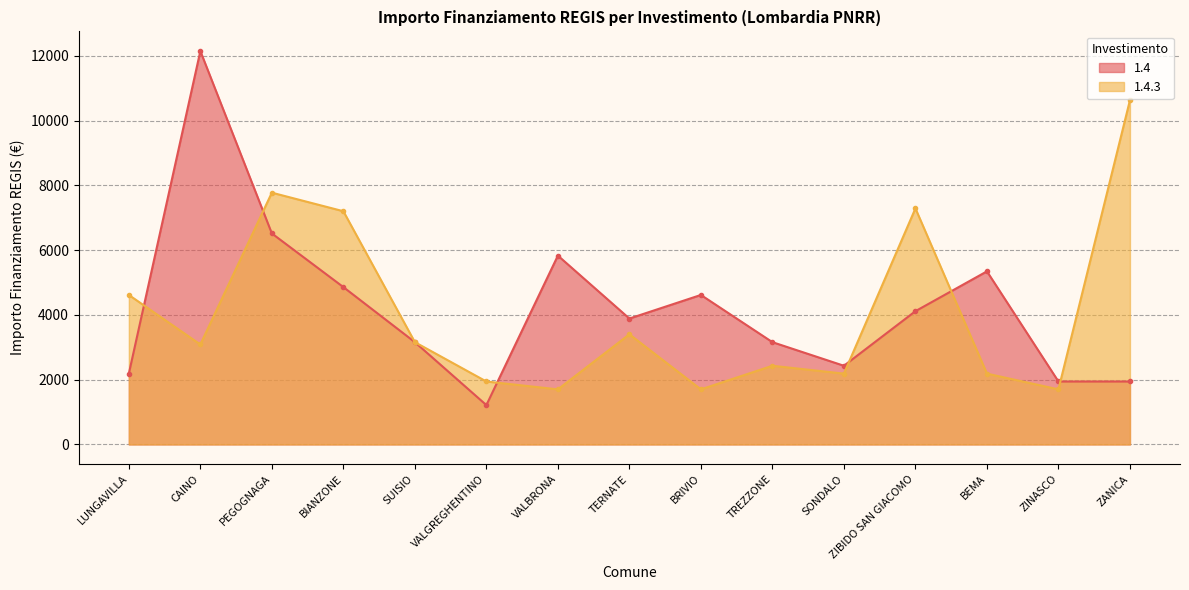

Is the value of 1.4.3 at VALBRONA greater than the value of 1.4 at ZANICA?

No